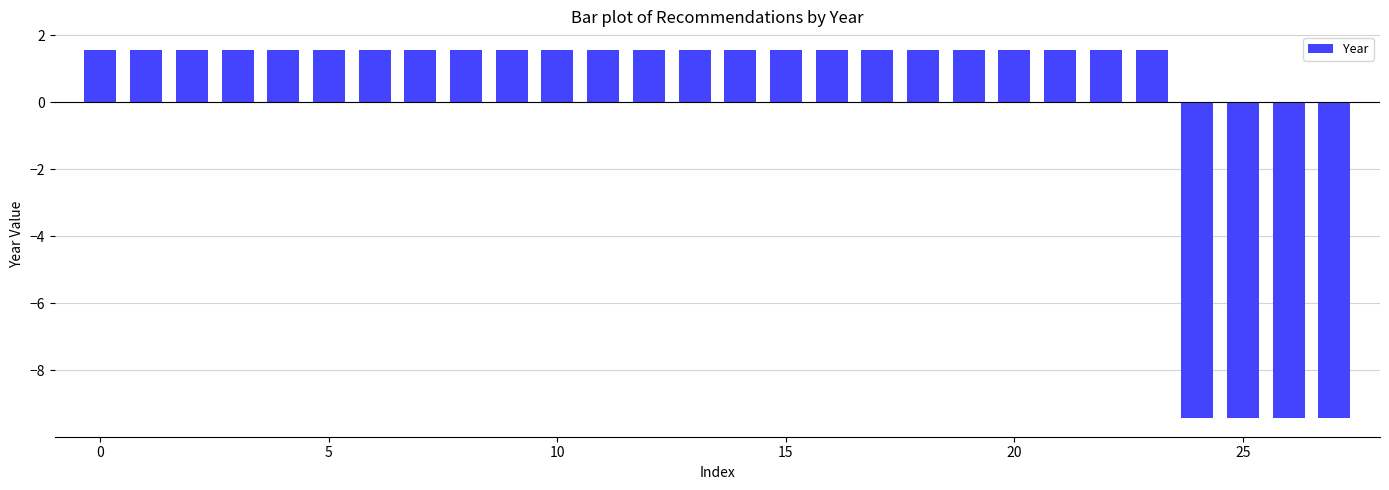

What is the minimum value shown in the chart?

-9.4